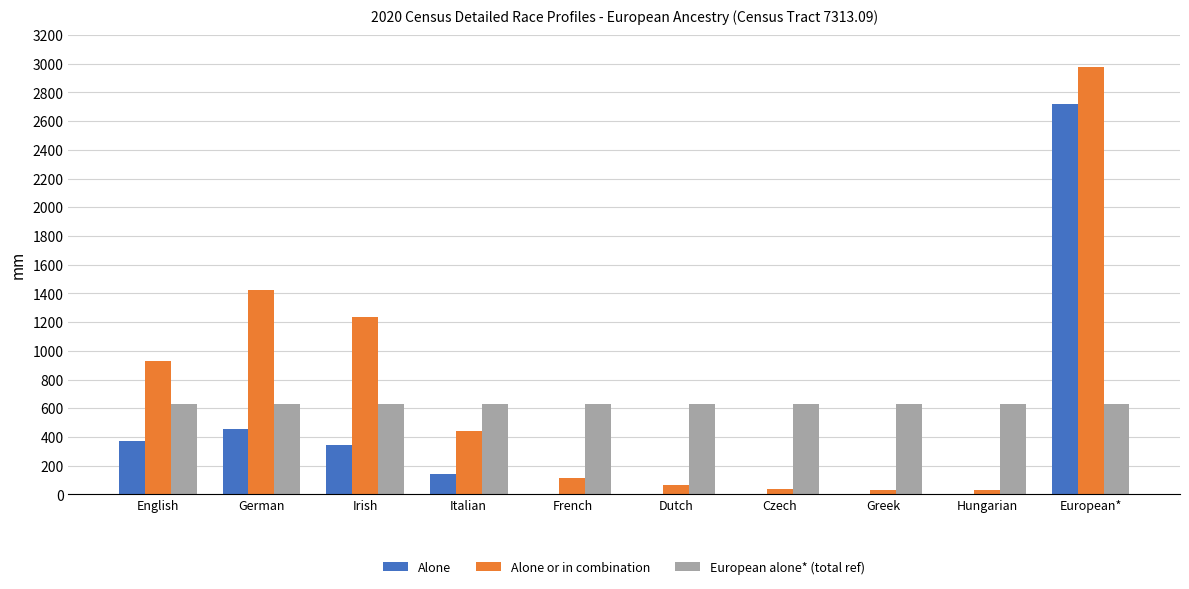

Is it true that Alone equals -1550 at Hungarian?

False